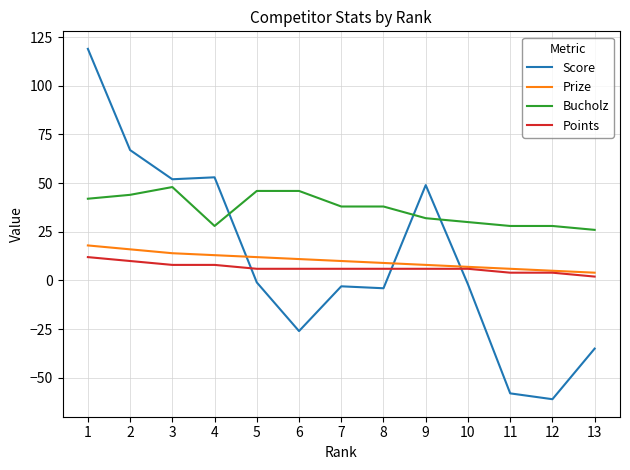

After their last crossing, which series has the higher values: Bucholz or Score?

Bucholz